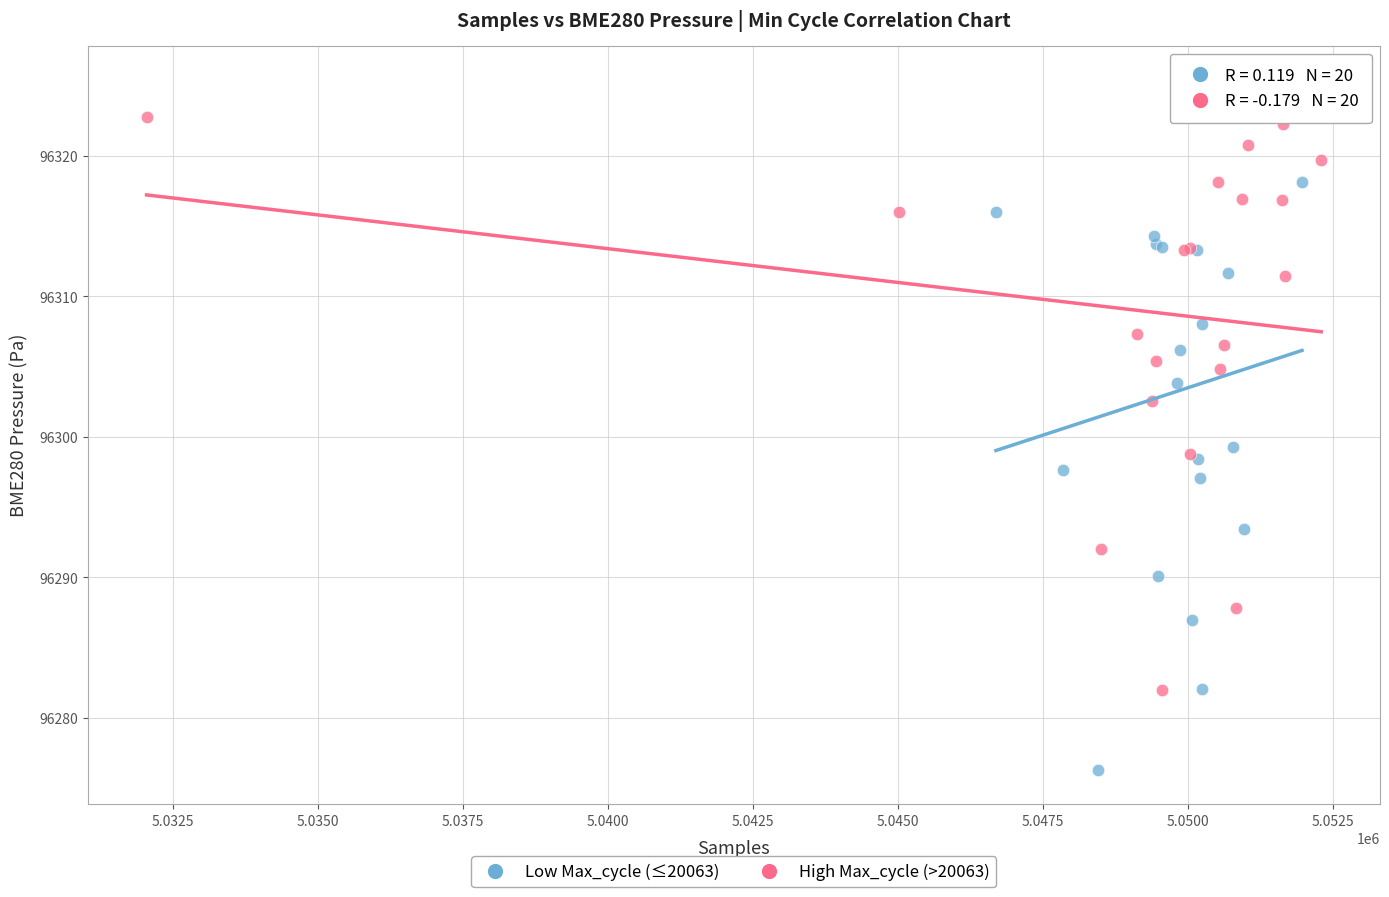

Which series reaches the minimum Y coordinate?

Low Max_cycle (≤20063)